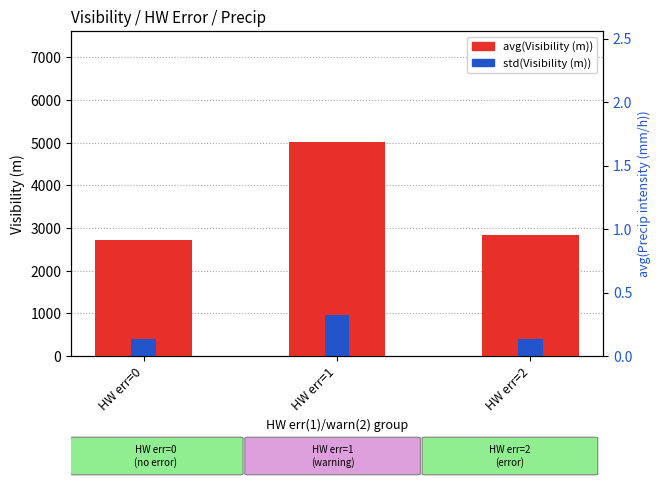

The avg(Visibility (m)) series shows 2374.5 at HW err=1. True or false?

False